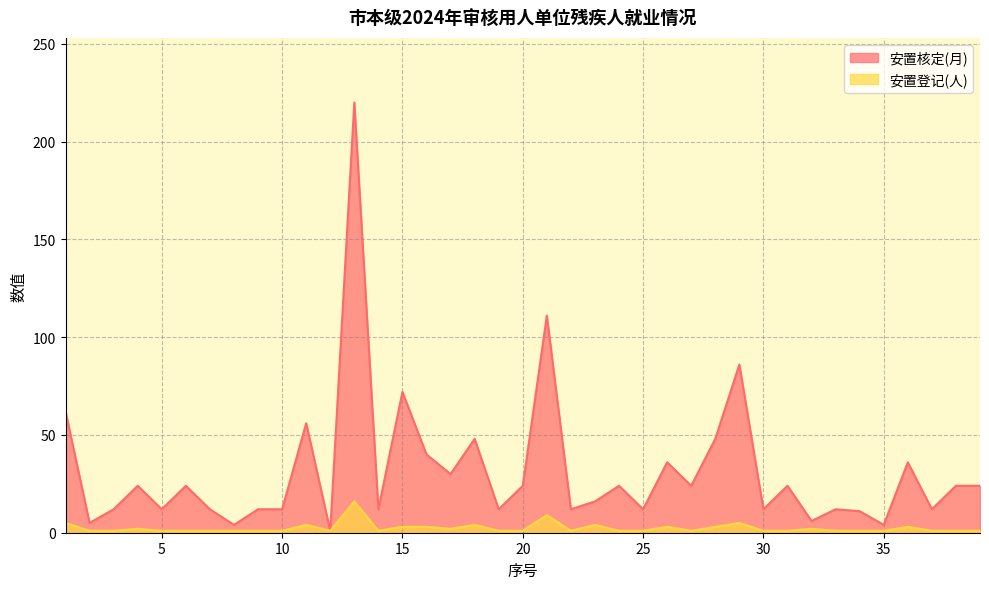

What is the minimum value shown in the chart?

1